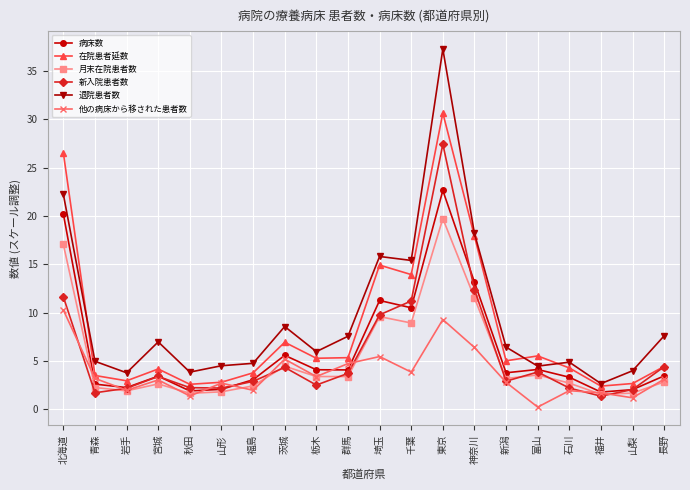

Rank the series by their maximum value, from lowest to highest.

他の病床から移された患者数, 月末在院患者数, 病床数, 新入院患者数, 在院患者延数, 退院患者数